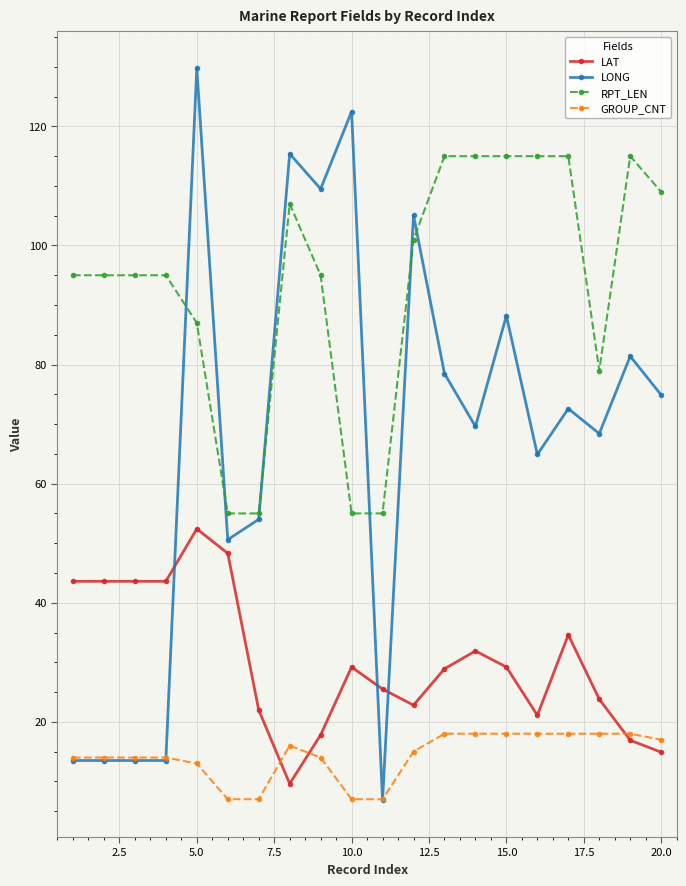

Which series has the largest total across all categories?

RPT_LEN